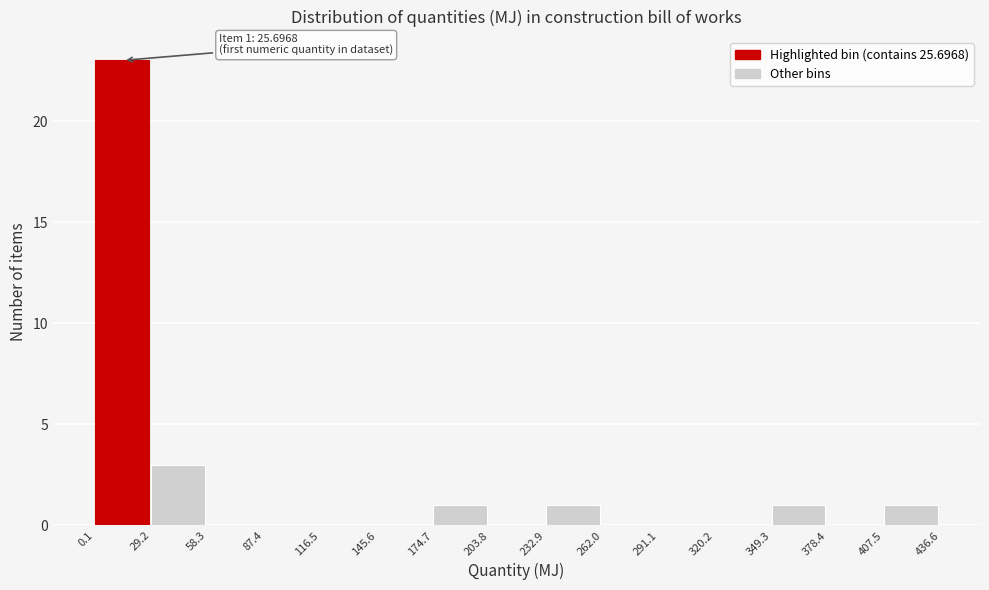

Over which range of the x-axis is the bar tallest?

0.1 to 29.2